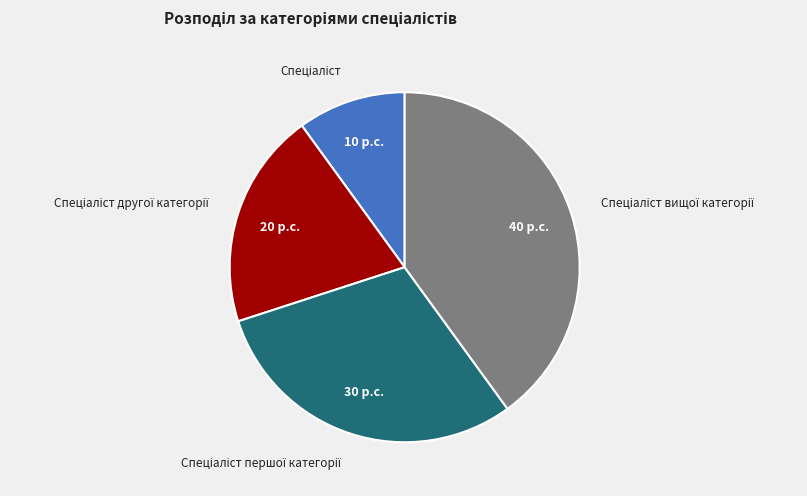

Is there any slice that represents more than half of the pie?

No